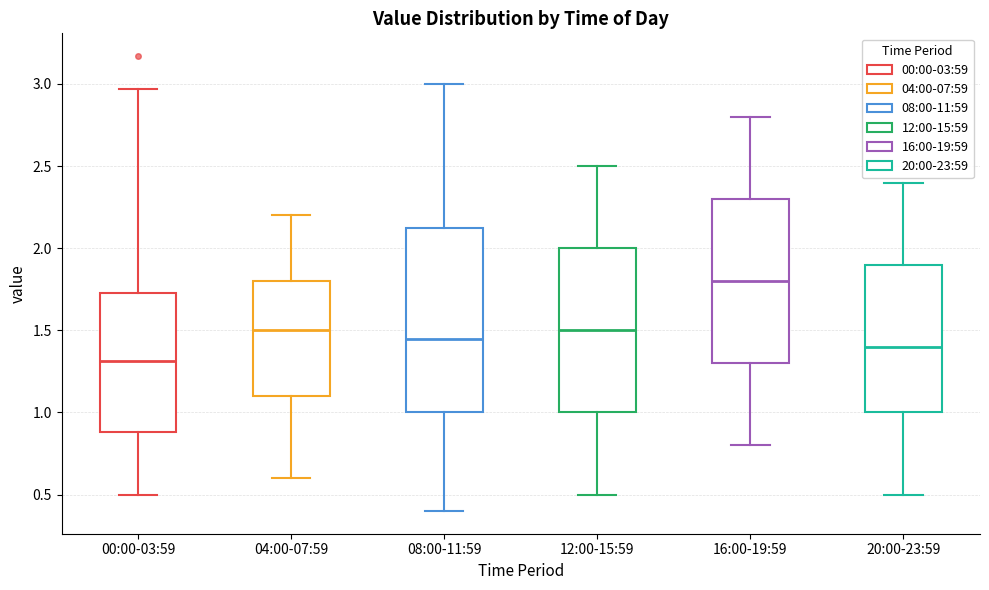

Which box's median line is the highest?

16:00-19:59